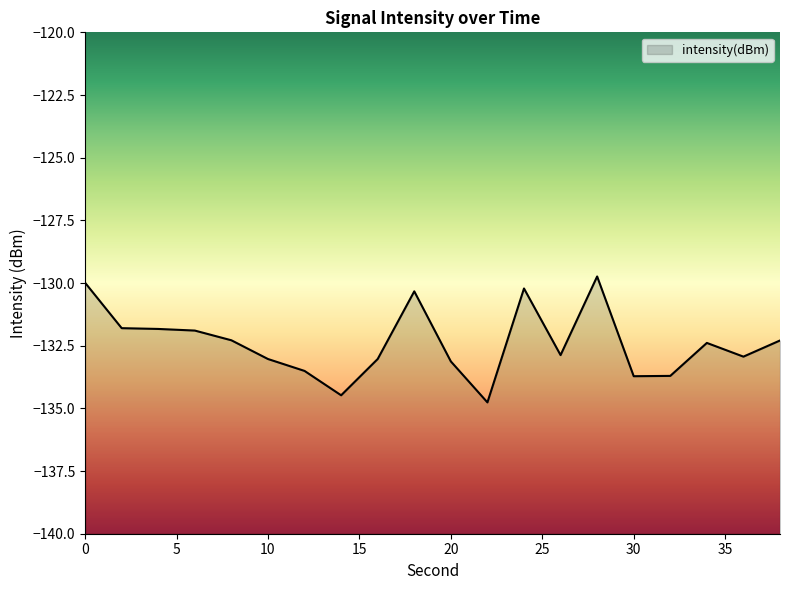

Where is the first local minimum?

14